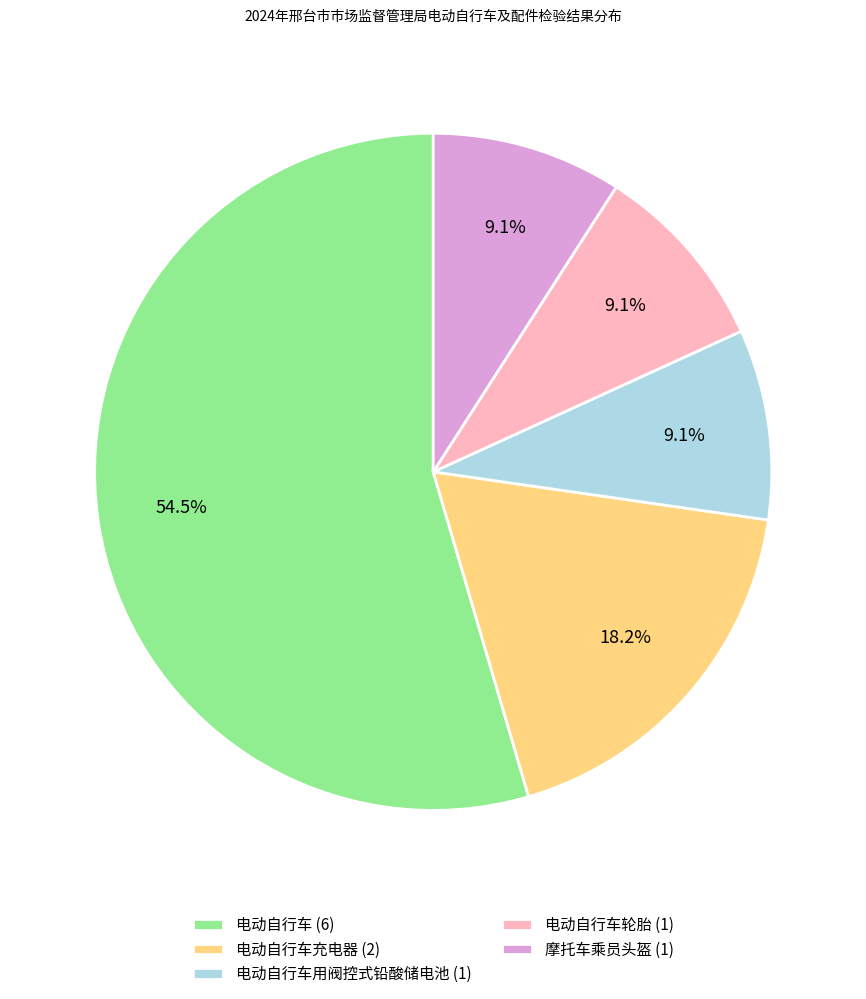

Which category accounts for the majority?

电动自行车 (6)